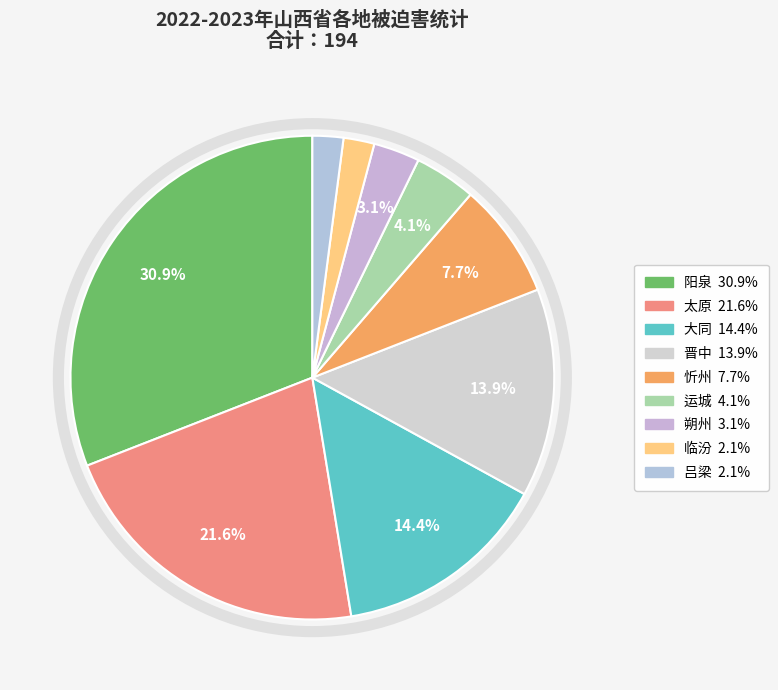

What percentage do 大同 and 运城 together represent?

18.6%